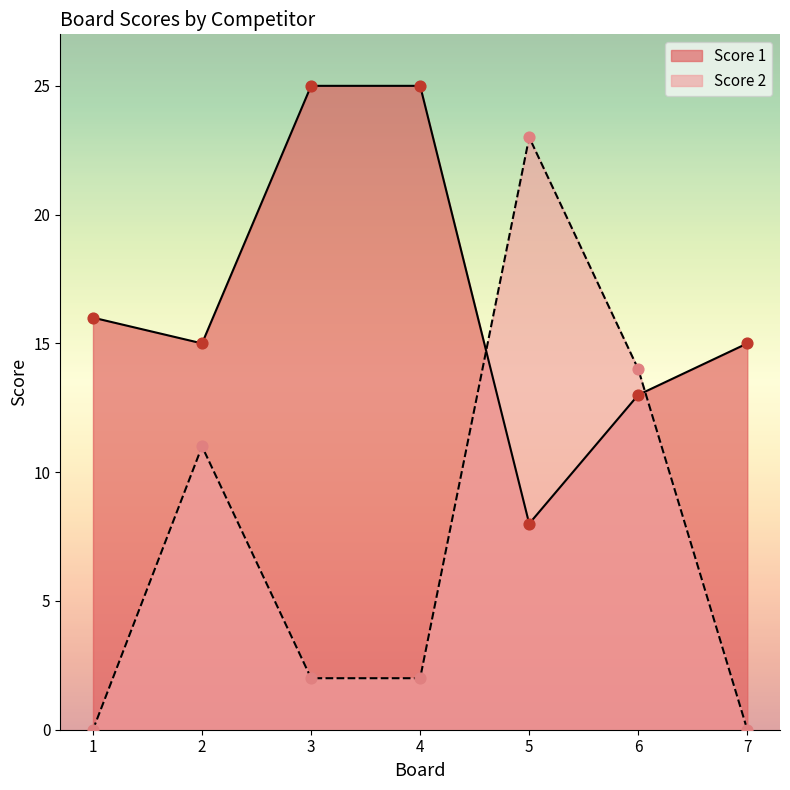

At how many categories does at least one series exceed 24?

2